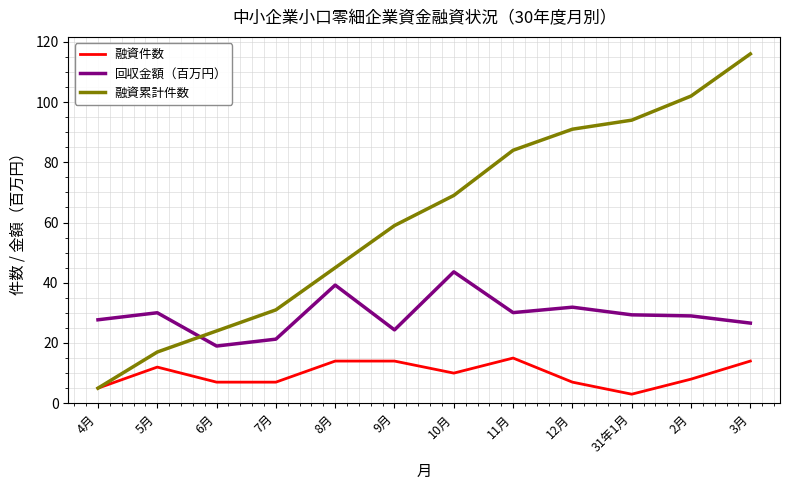

List the series in order of their overall mean, highest first.

融資累計件数, 回収金額（百万円）, 融資件数